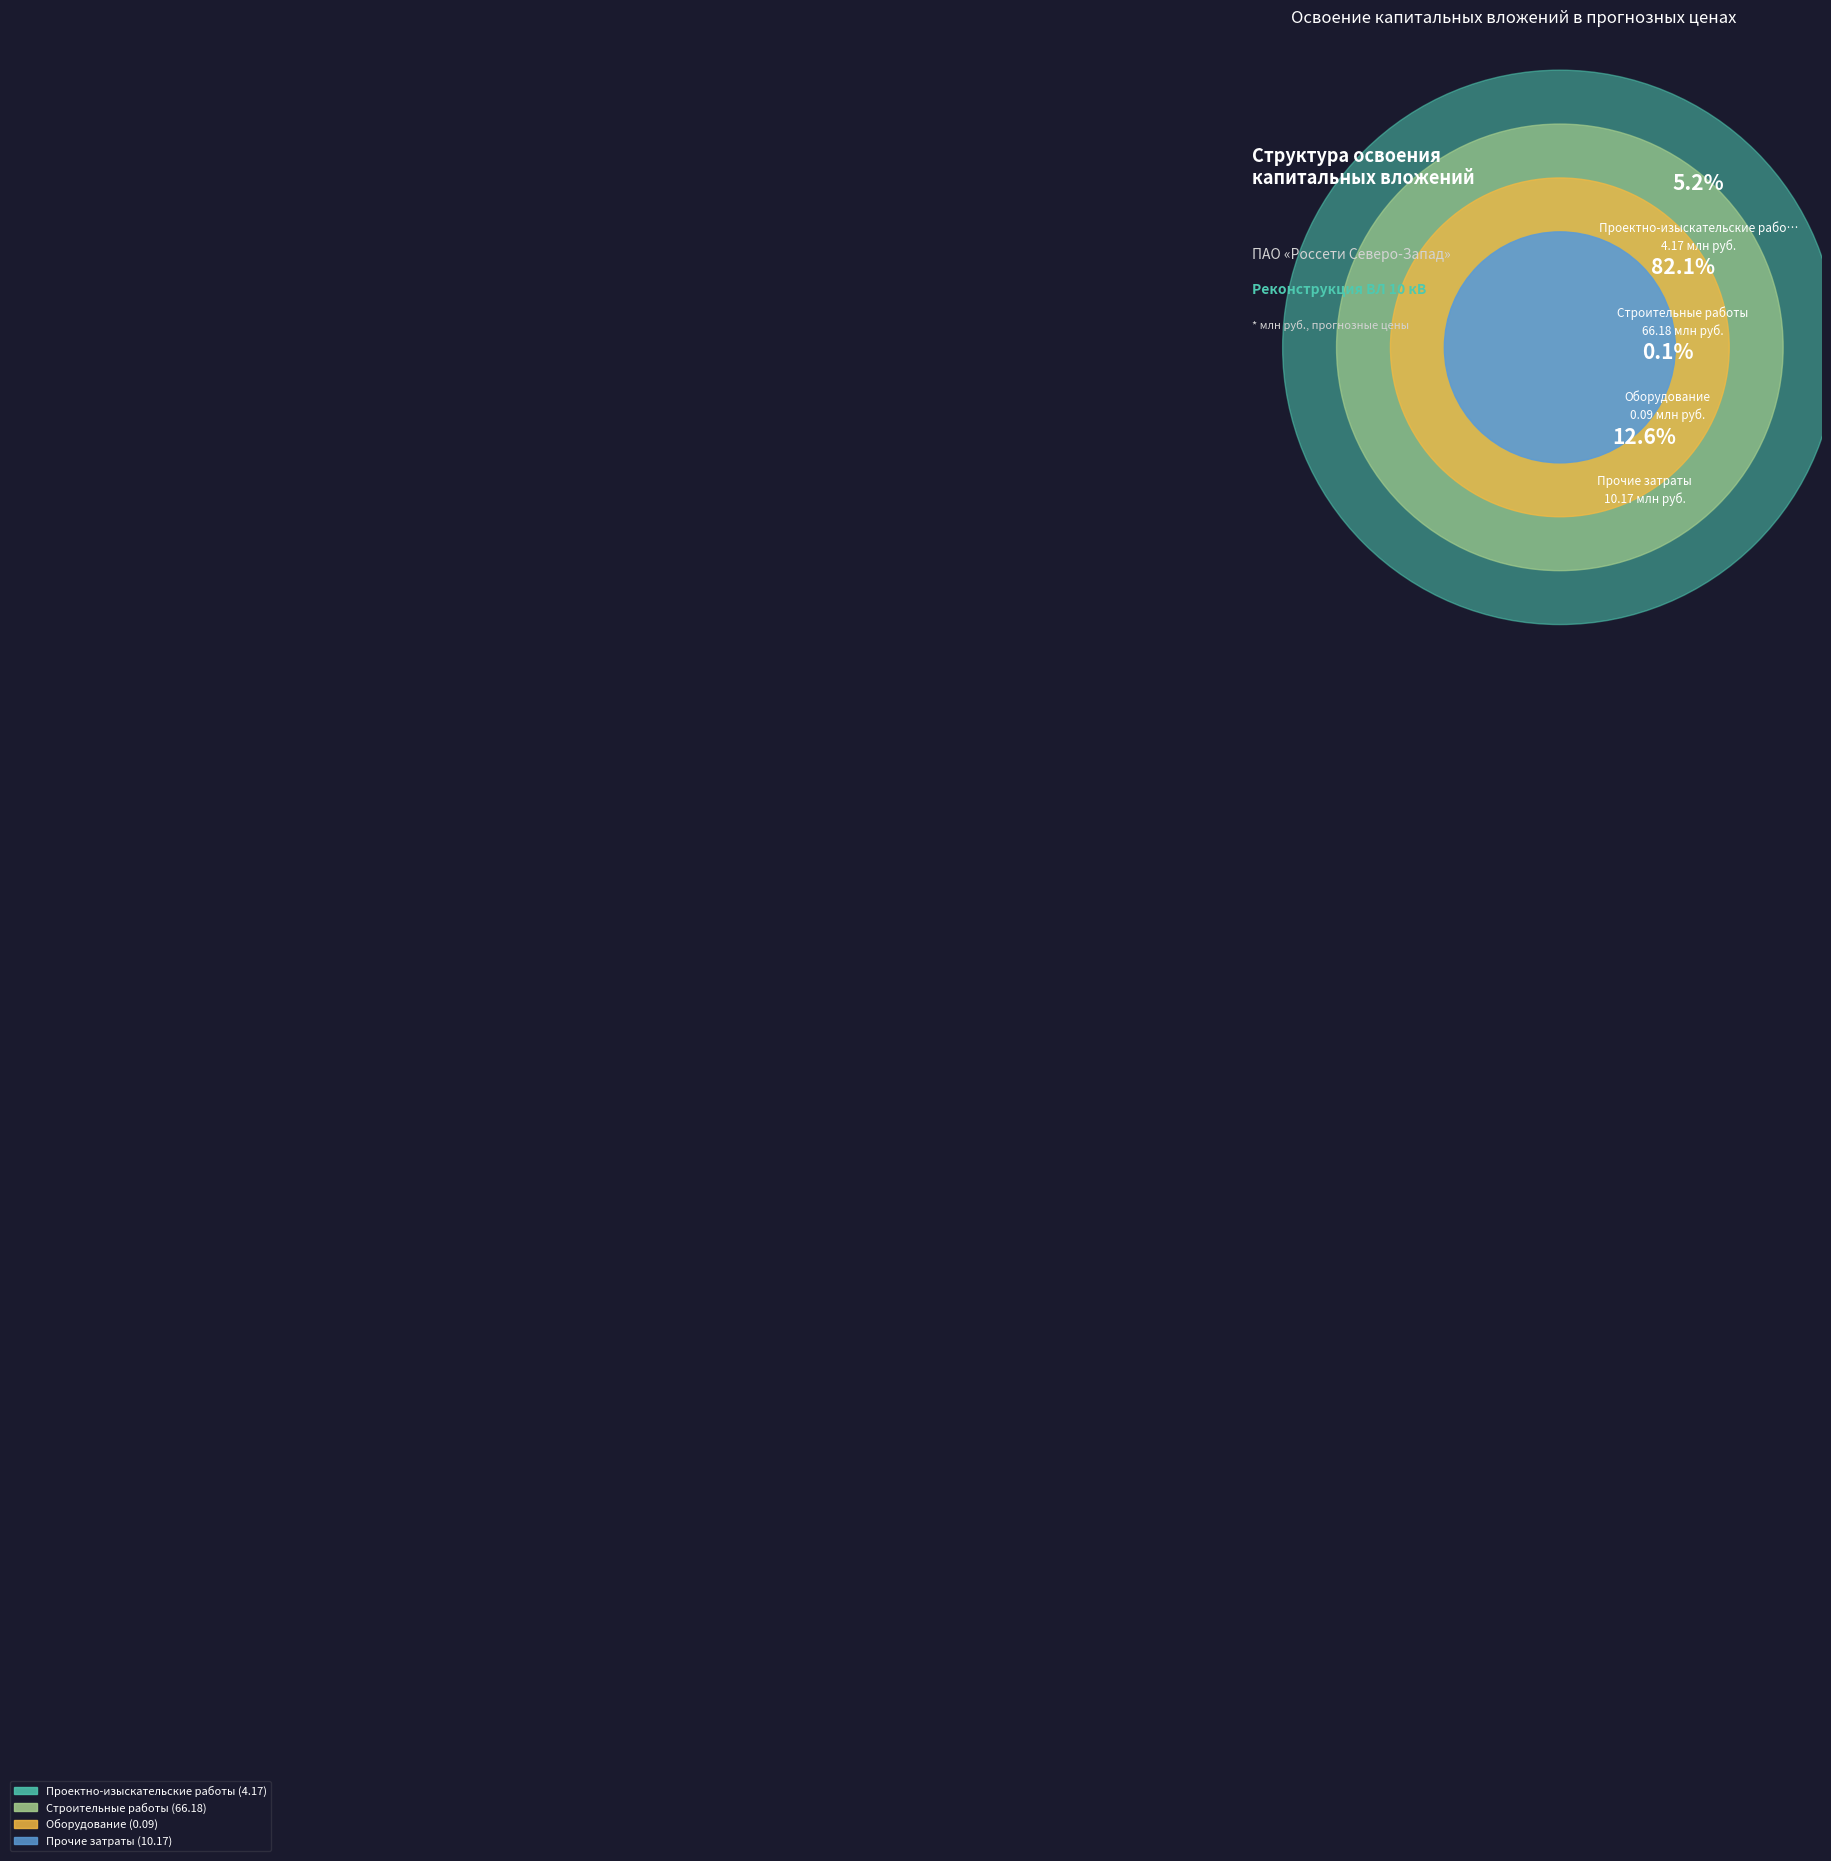

To the nearest percent, what percentage of the pie is Прочие затраты?

13%